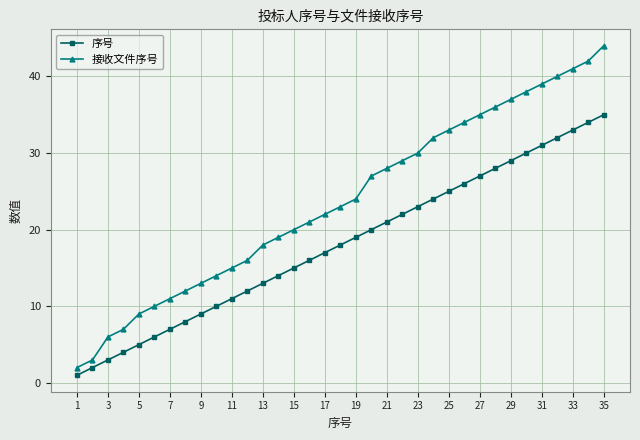

List the series in order of their overall mean, lowest first.

序号, 接收文件序号